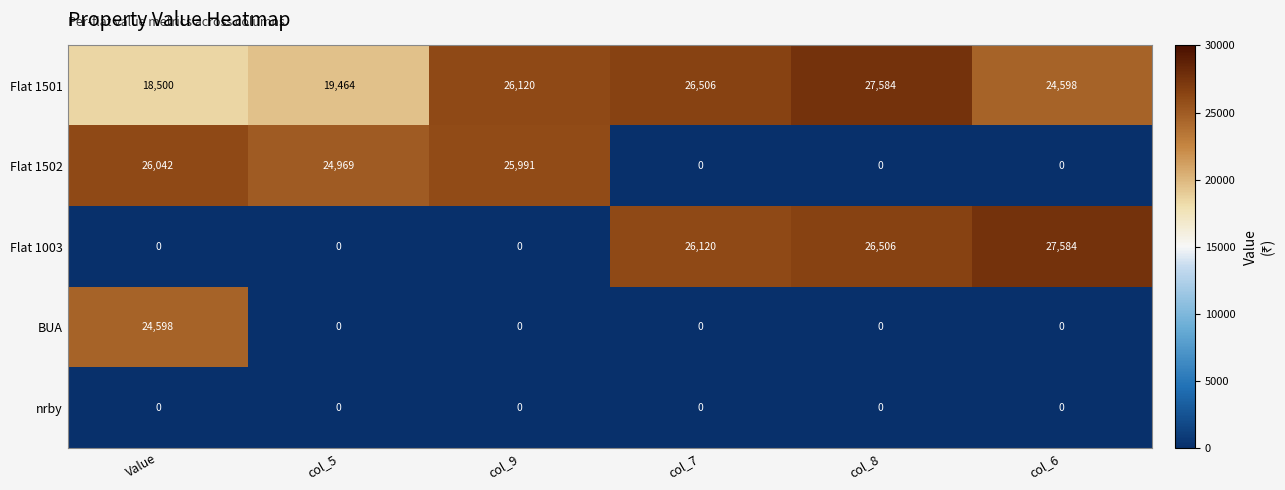

How many values in the Flat 1501 series are below 26120?

3